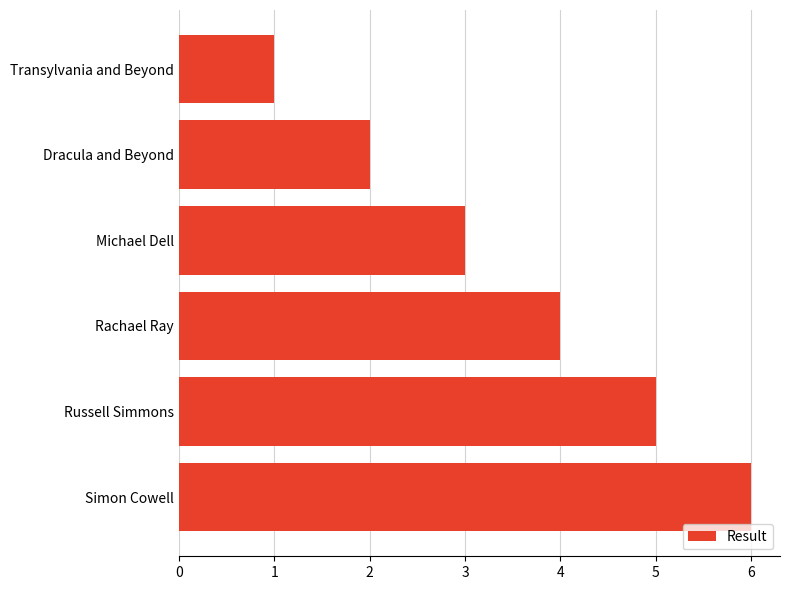

What is the difference between the second highest and second lowest values?

3